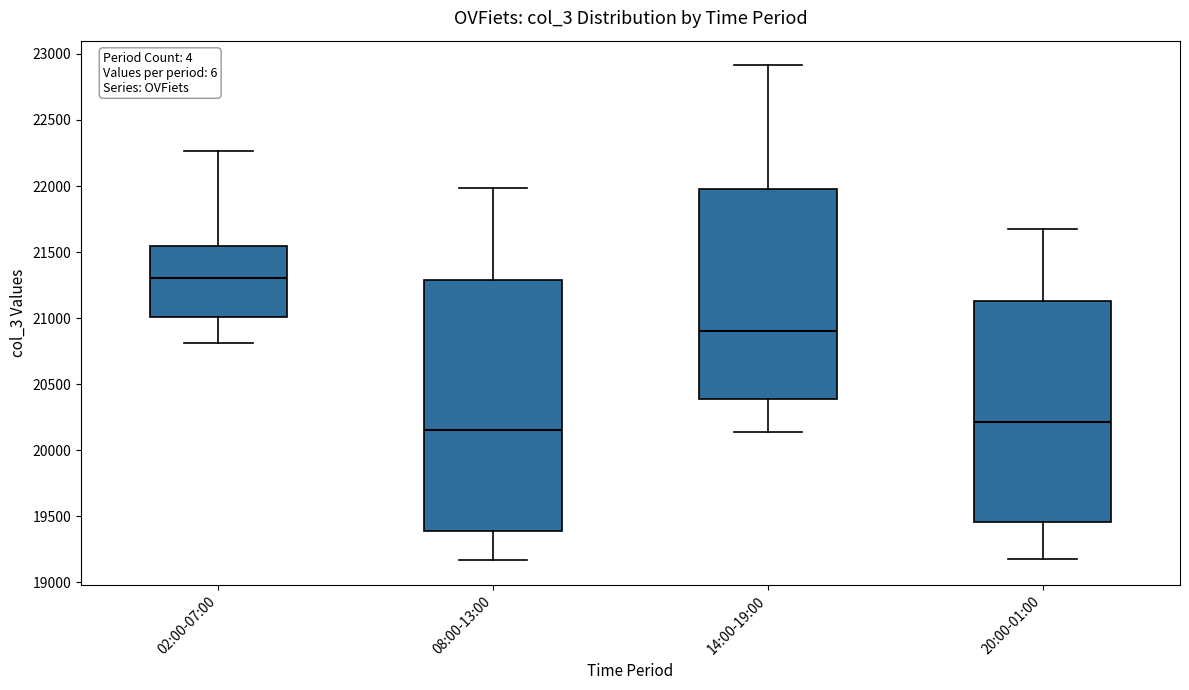

Where is the upper edge of the box for 02:00-07:00 on the y-axis? The values are not printed on the chart, so give them approximately, as read against the axis.

21550